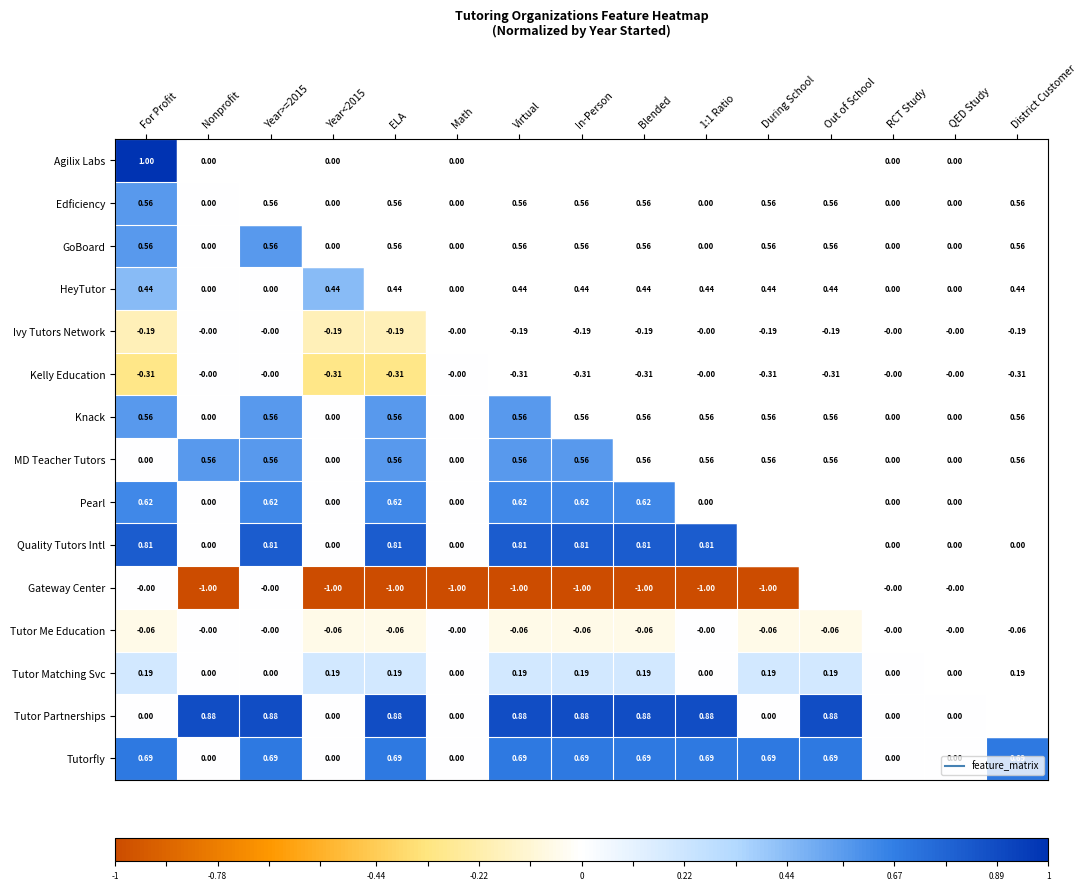

Which series has the largest total across all categories?

Agilix Labs